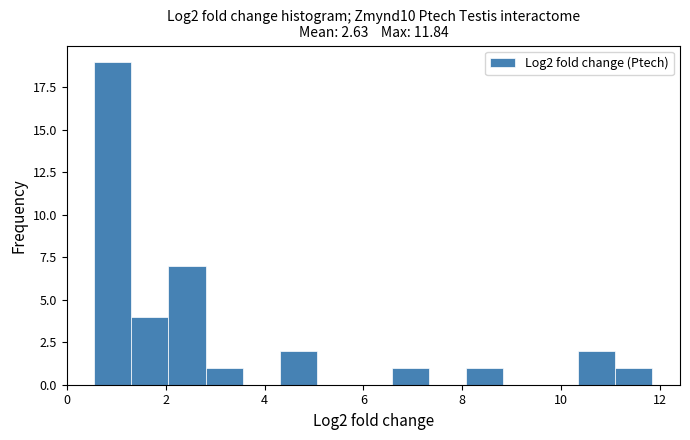

Read against the x-axis, roughly where is the centre of the tallest bar?

1.0